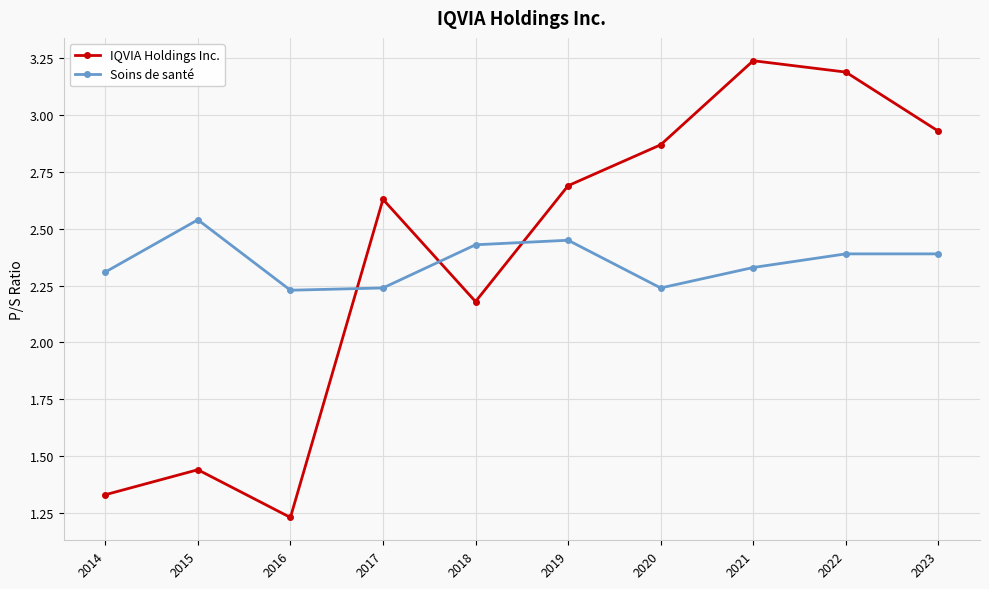

Between 2015 and 2016, which series saw the biggest shift?

Soins de santé